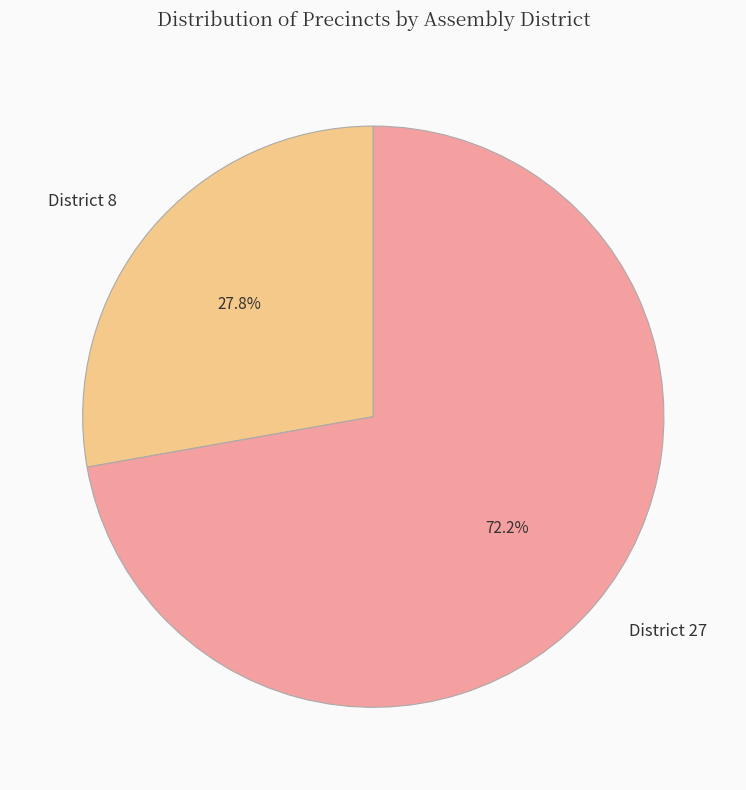

Approximately how many times larger is the value at District 27 compared to District 8?

2.6